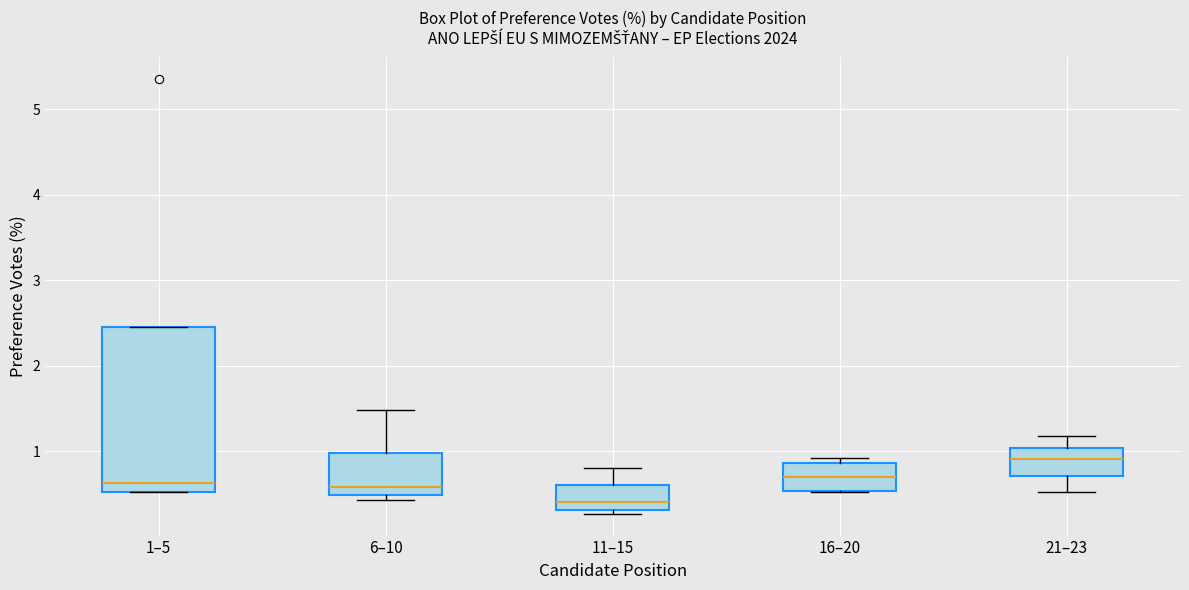

Which box is the tallest, from its lower edge to its upper edge?

1–5